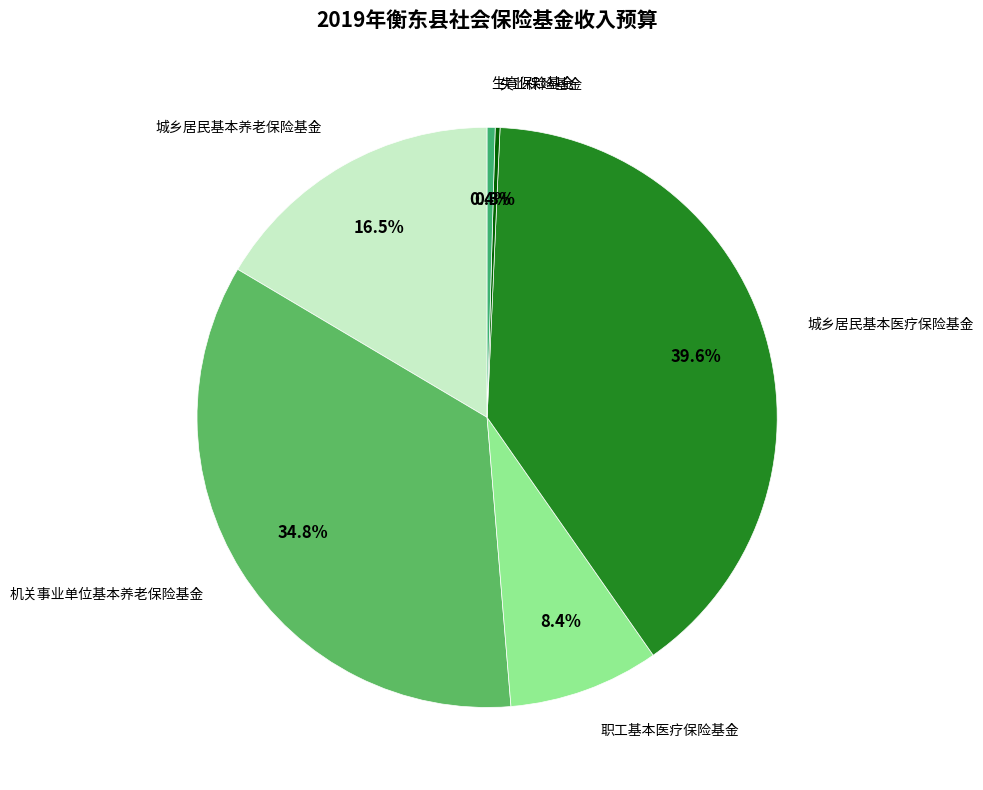

Which category has the smallest portion of the pie?

失业保险基金